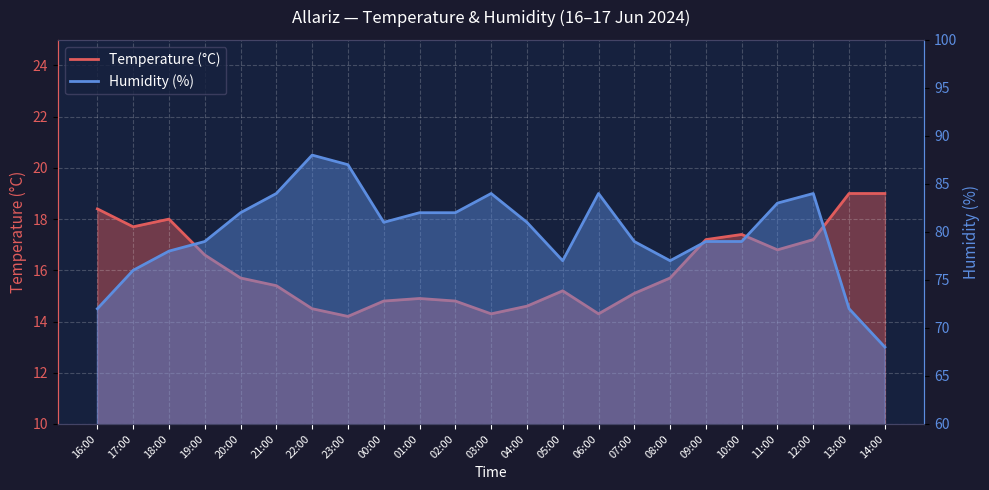

Count the number of data series in this chart.

2